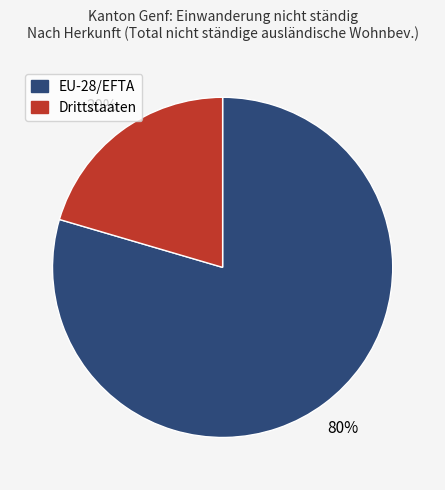

Rank the categories by value from highest to lowest.

EU-28/EFTA, Drittstaaten